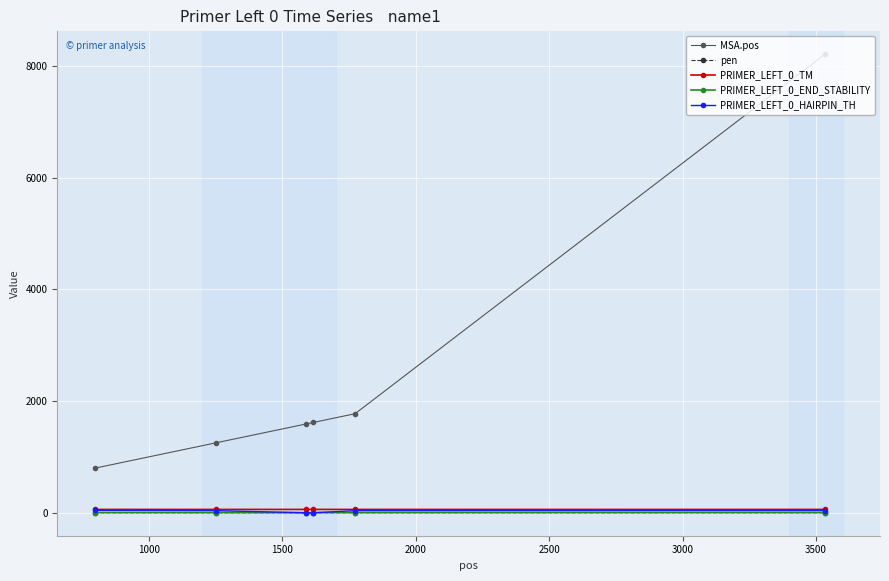

True or false: PRIMER_LEFT_0_HAIRPIN_TH and MSA.pos cross at least once.

False